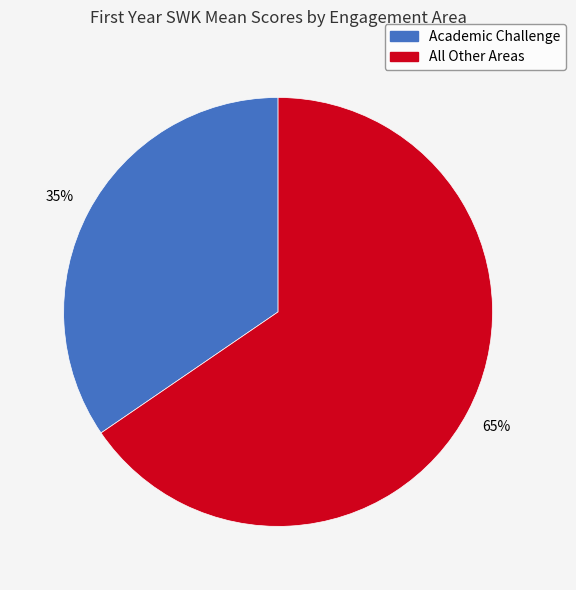

To the nearest percent, what is the average slice percentage?

50%